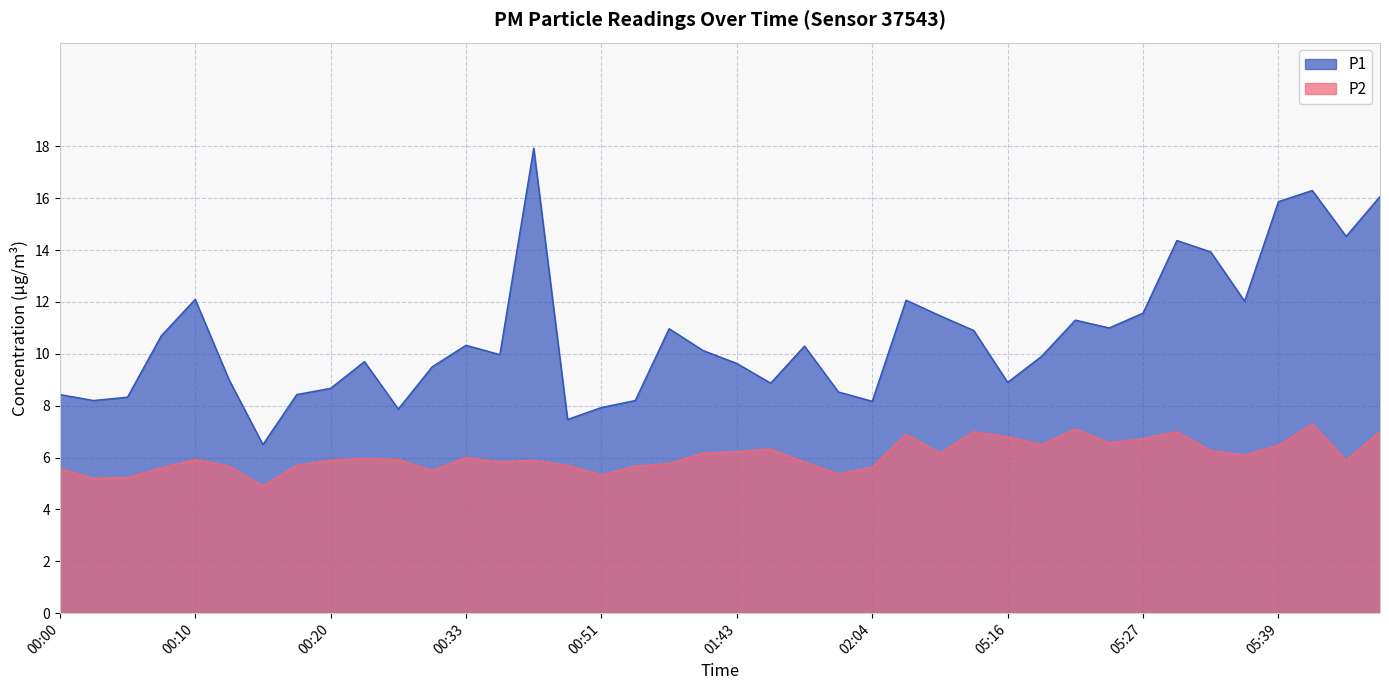

Where does the P1 series first go above 10?

00:07